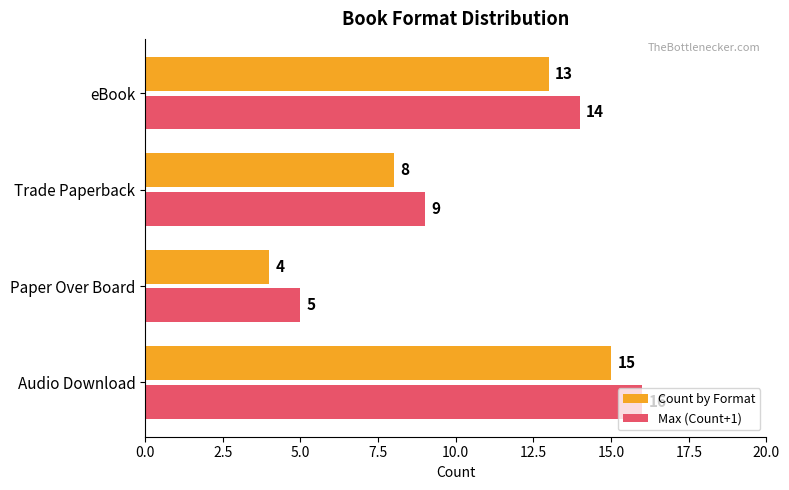

At which category is the sum across all series the highest?

Audio Download